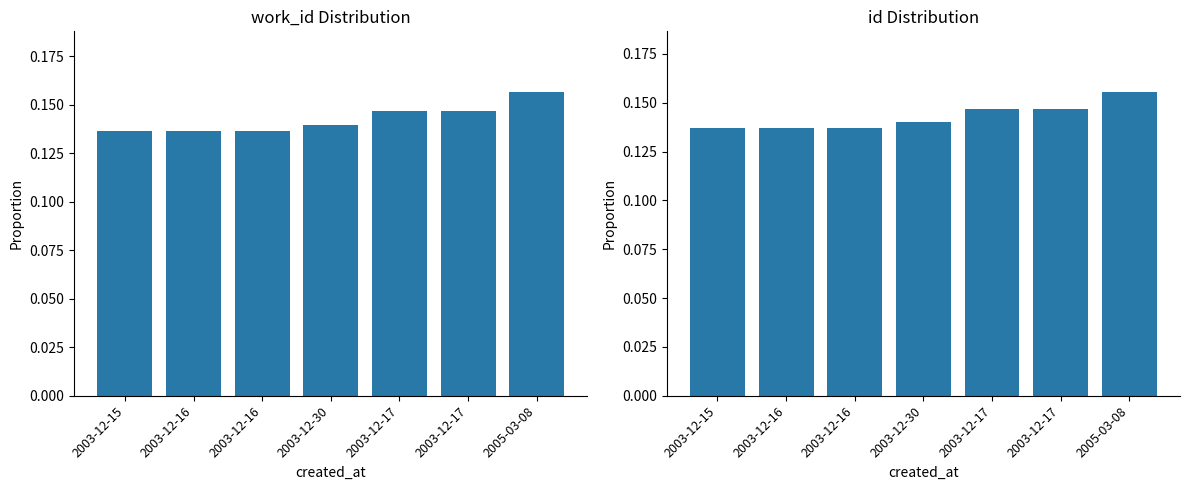

Which category has the highest value across all series?

2005-03-08